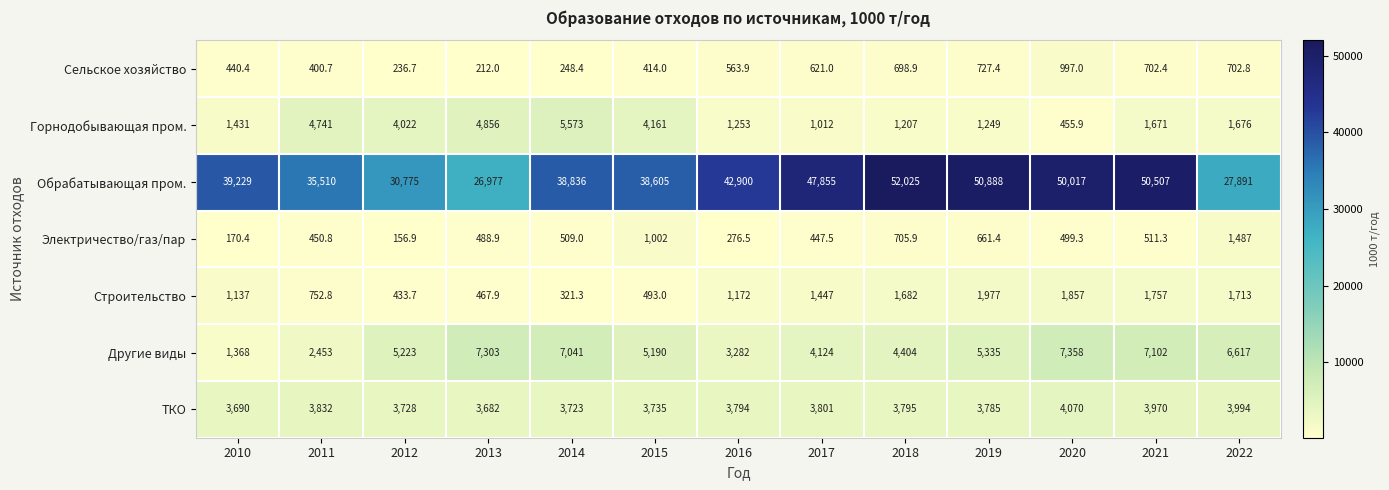

How many series are shown in this chart?

7